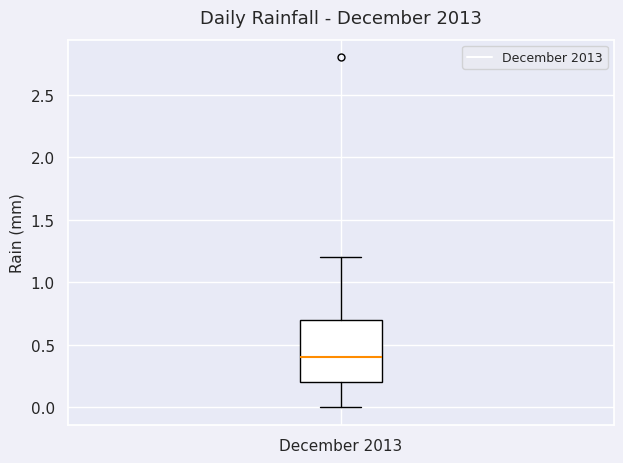

Transcribe this box plot: give where the median line is, the range the box spans, and where the two whiskers end, as read against the y-axis. The values are not printed on the chart, so give them approximately, as read against the axis.

median 0.4, box 0.2 to 0.7, whiskers 0.0 to 1.2